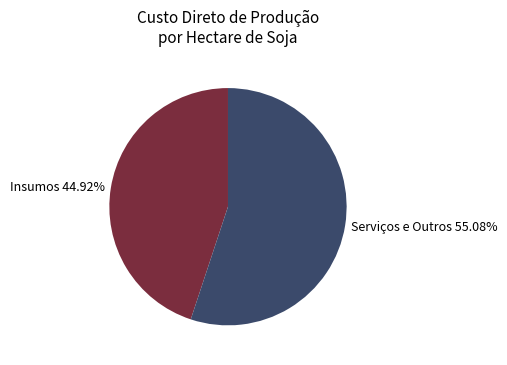

Which category has the smallest portion of the pie?

Insumos 44.92%